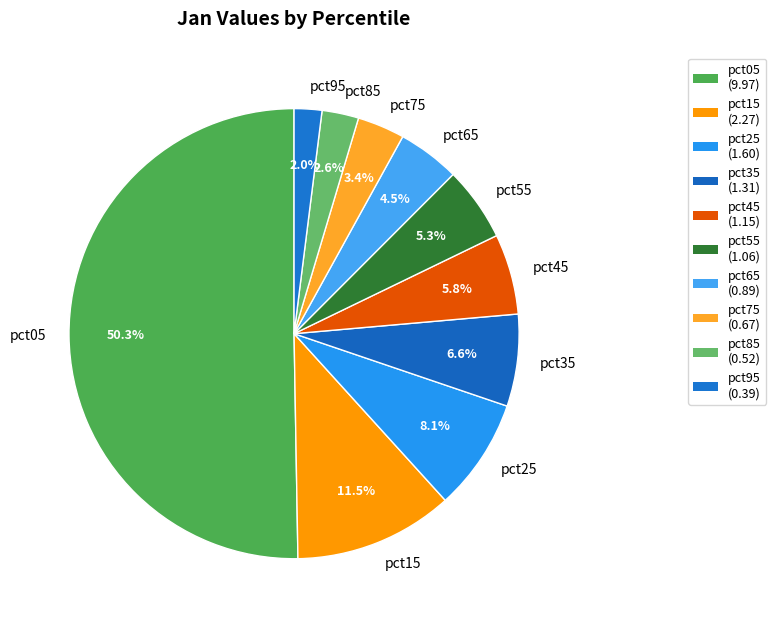

Which slice represents more than half of the pie?

pct05